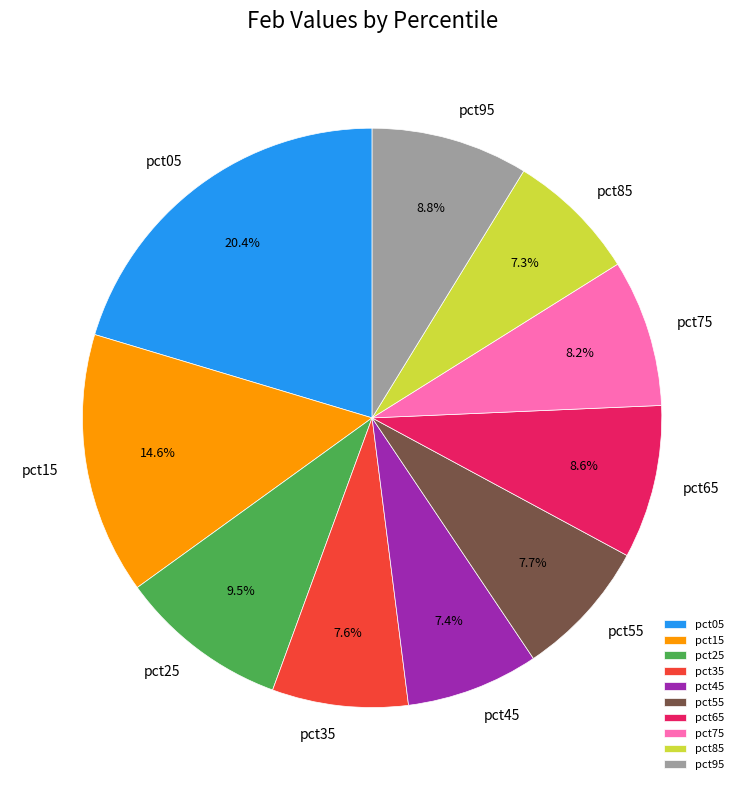

Is it true that pct45 is 7% of the pie?

True